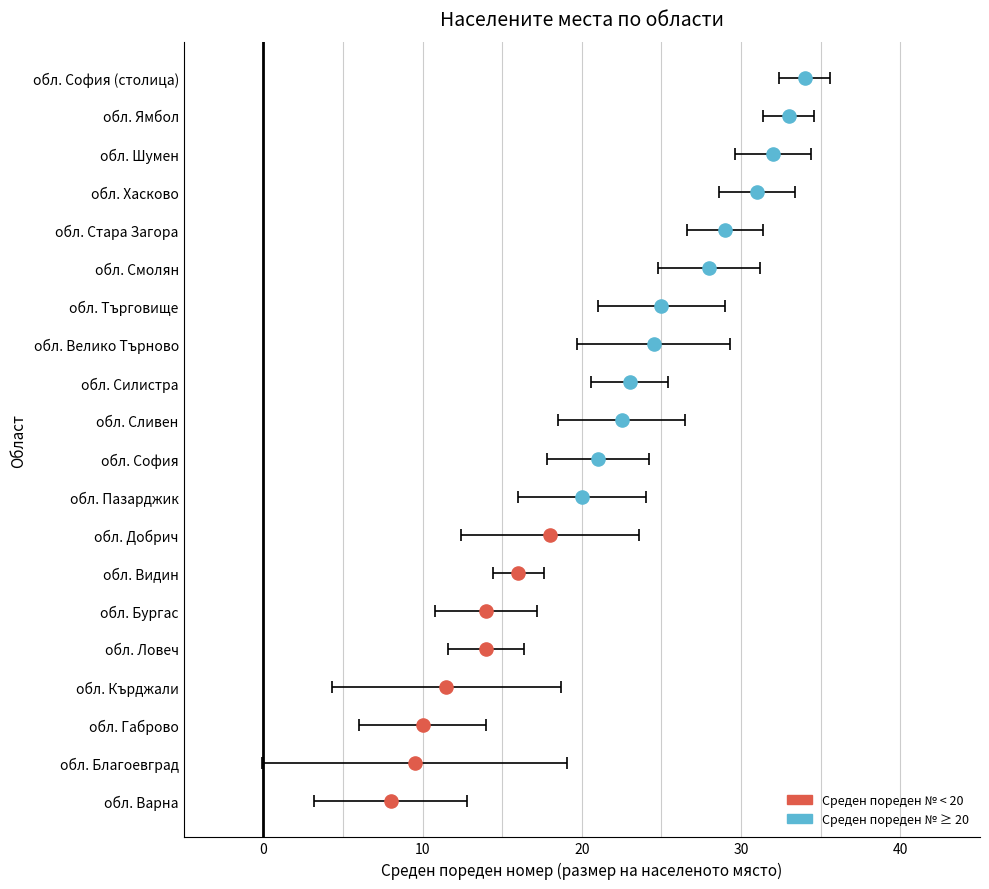

Which series has the widest spread of Y values?

Среден пореден номер